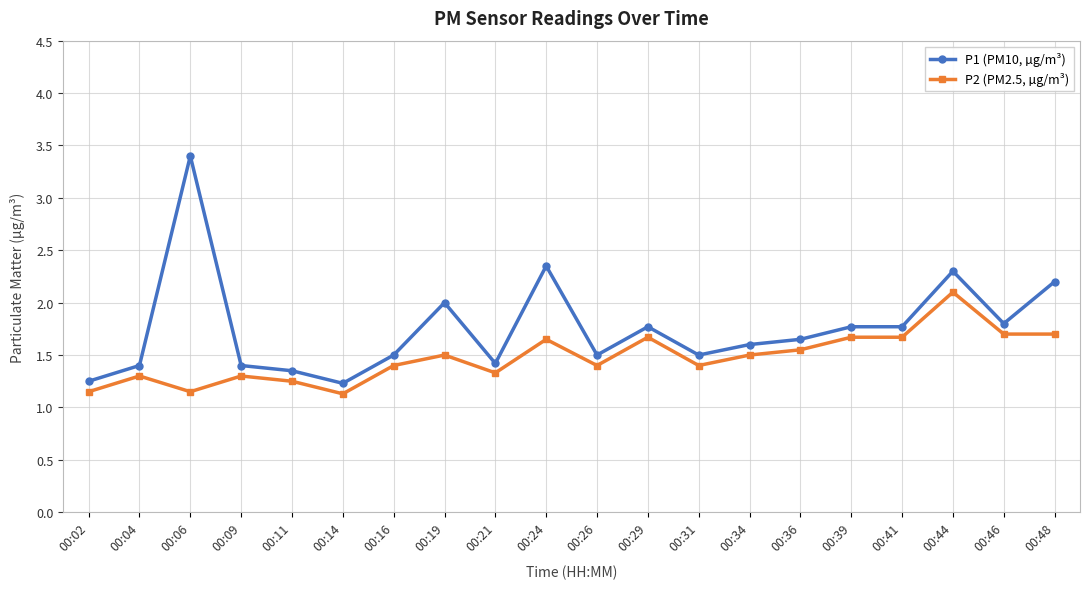

Is it true that P1 (PM10, µg/m³) equals 2.4 at 00:31?

False